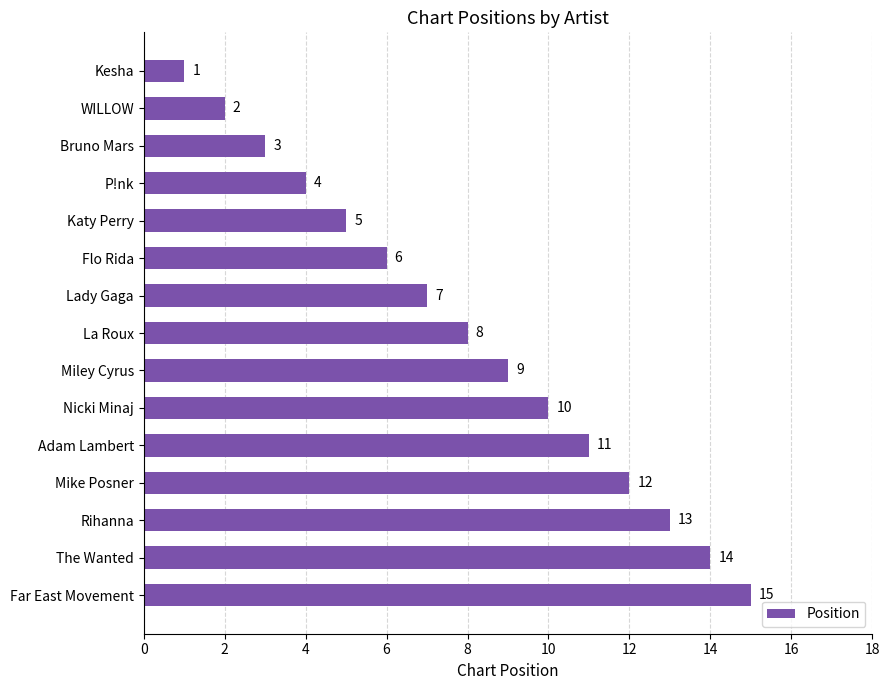

Rank the categories by value from lowest to highest.

Kesha, WILLOW, Bruno Mars, P!nk, Katy Perry, Flo Rida, Lady Gaga, La Roux, Miley Cyrus, Nicki Minaj, Adam Lambert, Mike Posner, Rihanna, The Wanted, Far East Movement